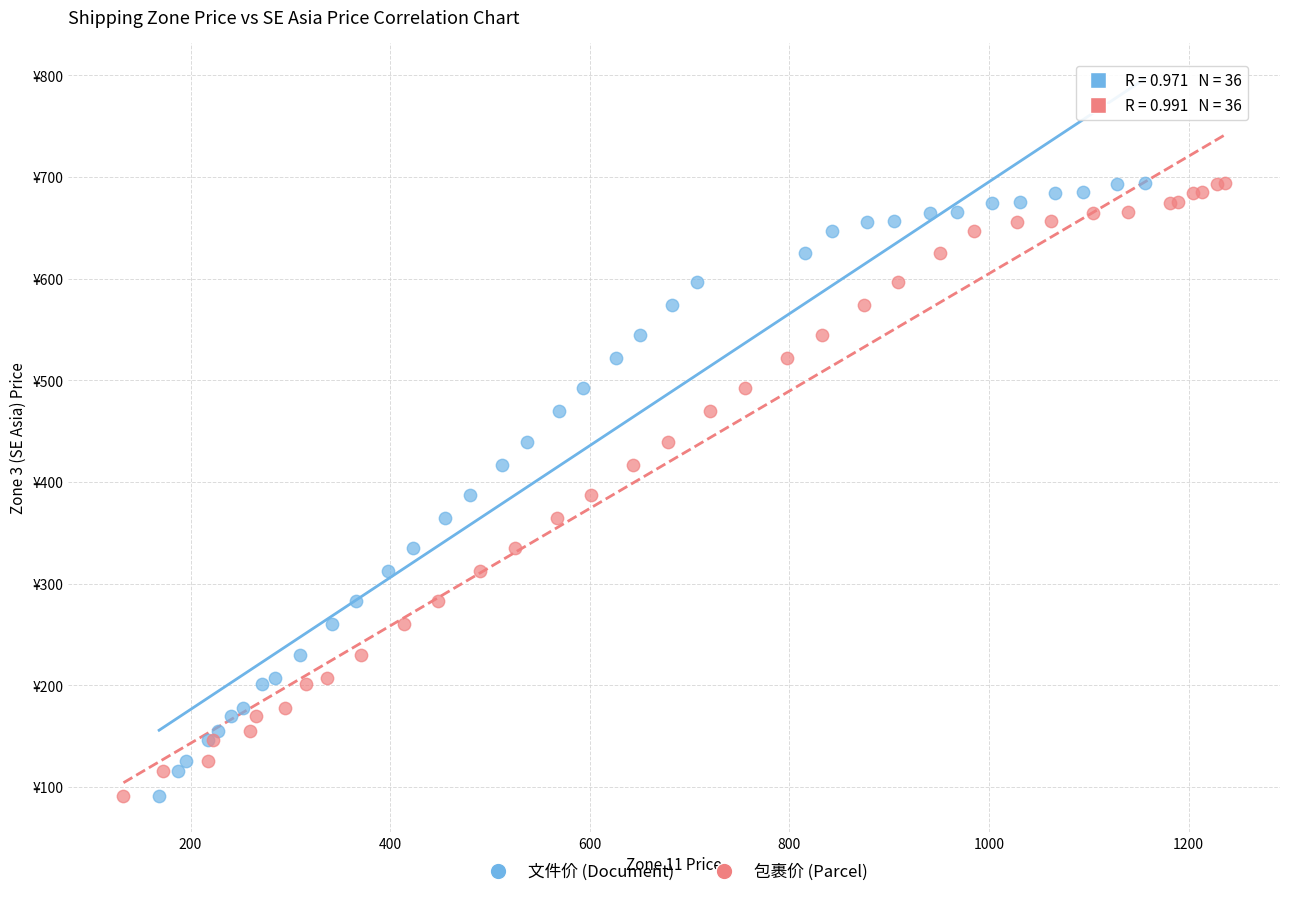

What are all the series names shown in the legend?

文件价 (Document), 包裹价 (Parcel)